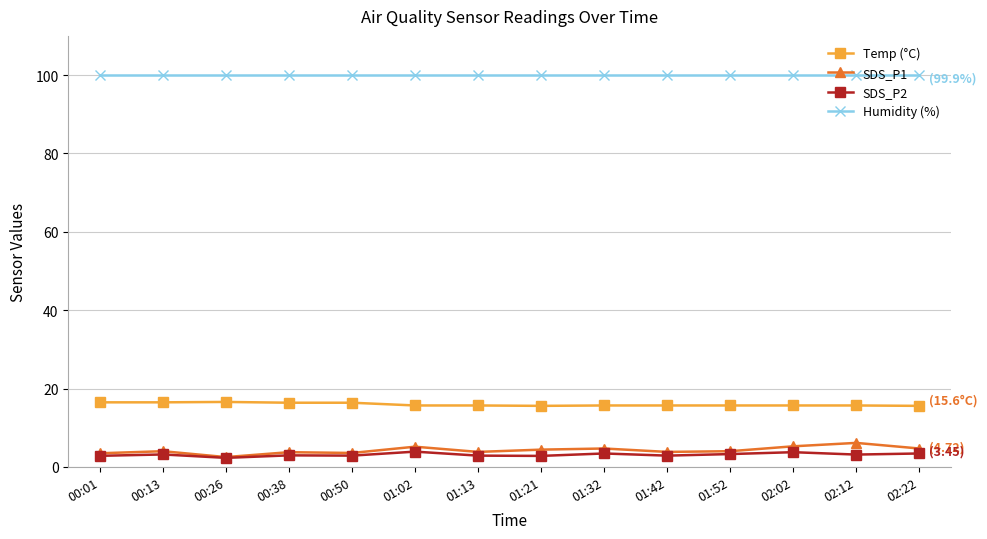

True or false: Humidity (%) and Temp (°C) intersect in this chart.

False